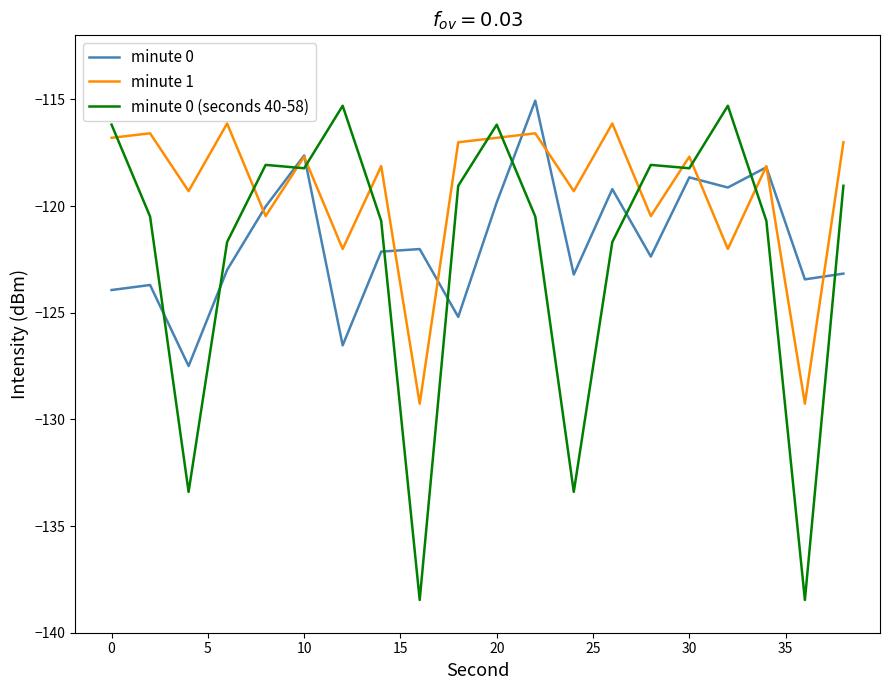

True or false: minute 0 (seconds 40-58) has more than 2 interior local peaks.

True